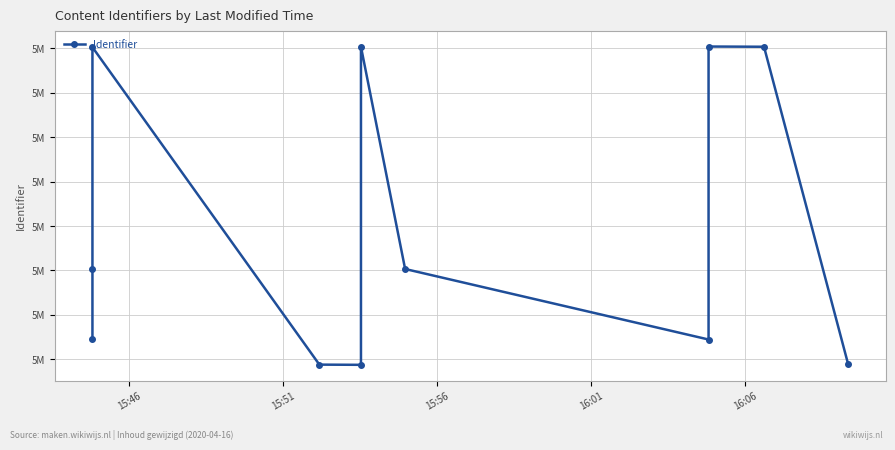

How many lines are shown in the chart?

1